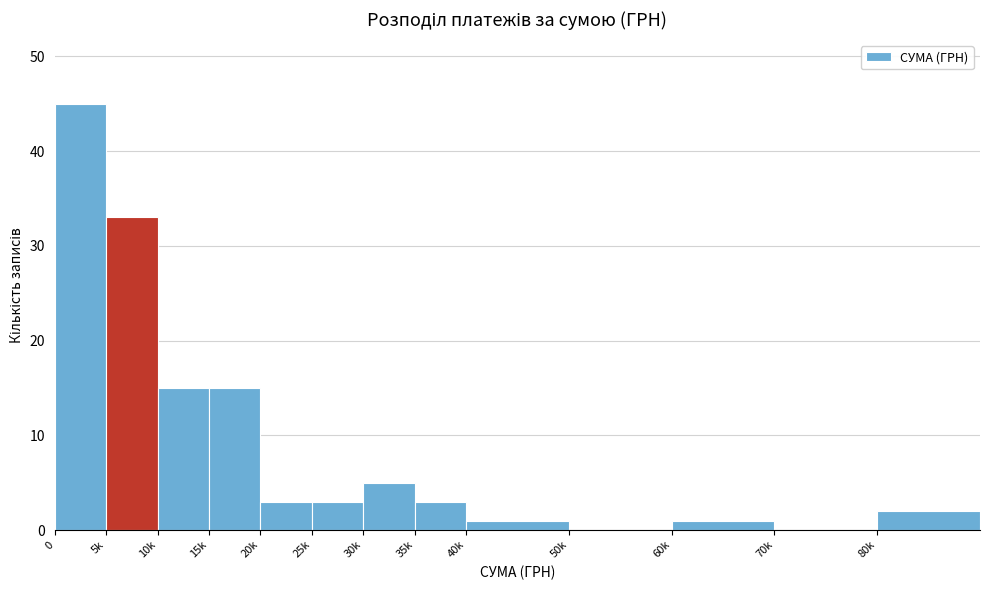

Reading left to right, extract all data points from this chart.

0=45	5k=33	10k=15	15k=15	20k=3	25k=3	30k=5	35k=3	40k=1	50k=0	60k=1	70k=0	80k=2